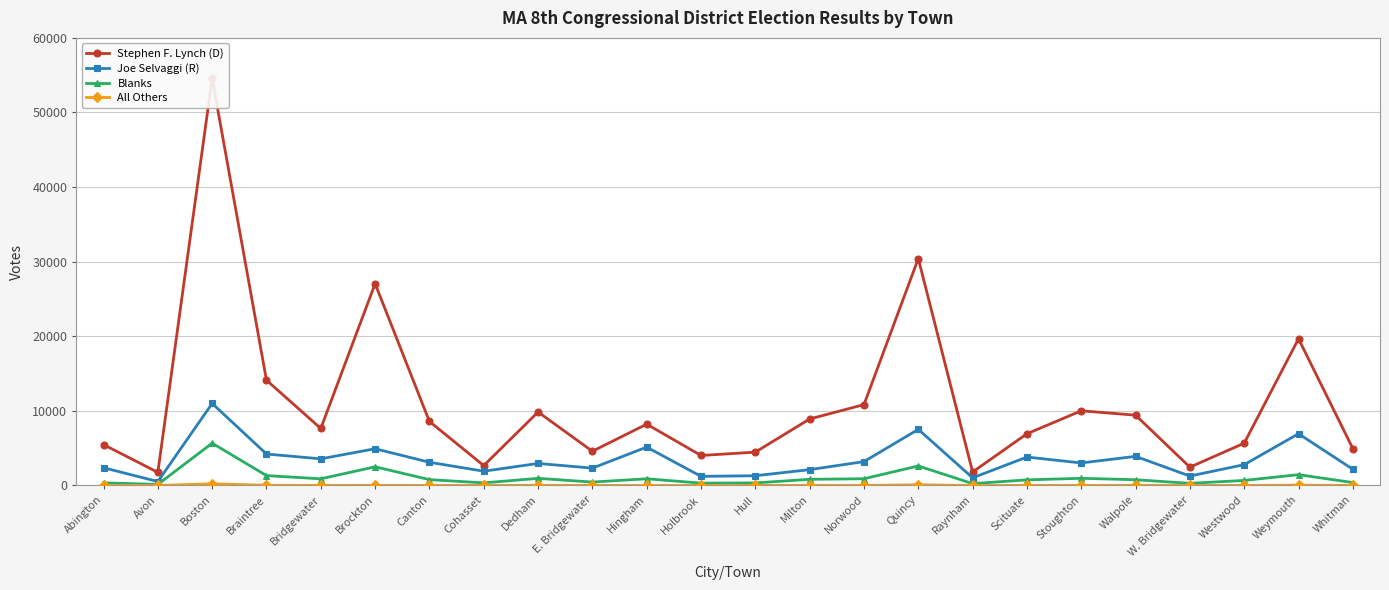

Which category has the highest value across all series?

Boston